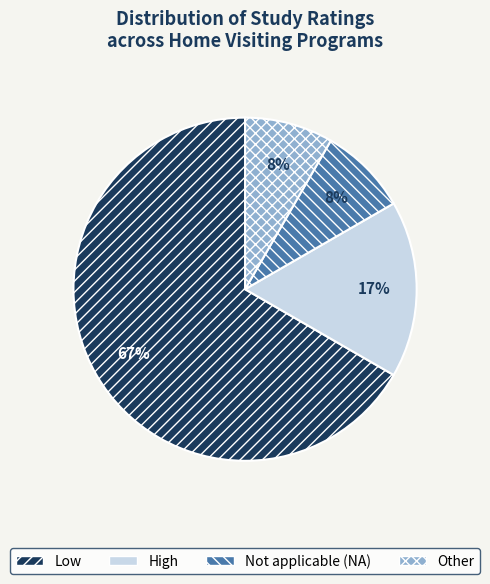

Between High and Other, which is larger?

High